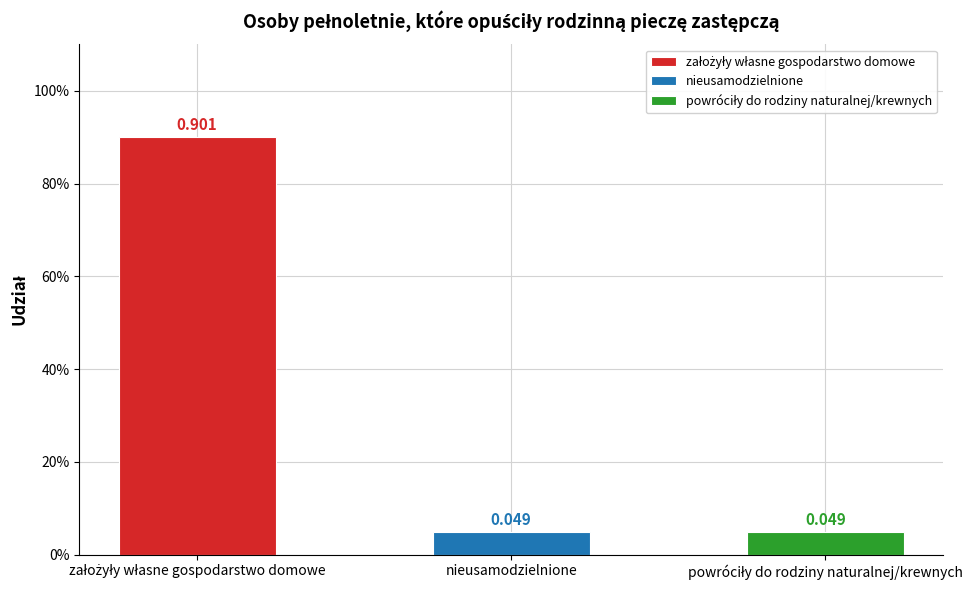

List the labels in order of value, largest first.

założyły własne gospodarstwo domowe, nieusamodzielnione, powróciły do rodziny naturalnej/krewnych